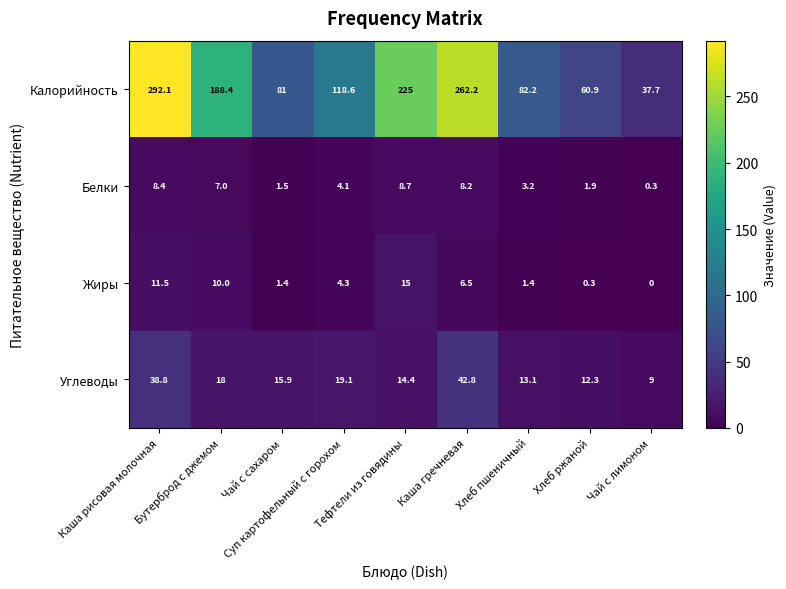

Which series has the largest range (max minus min)?

Калорийность